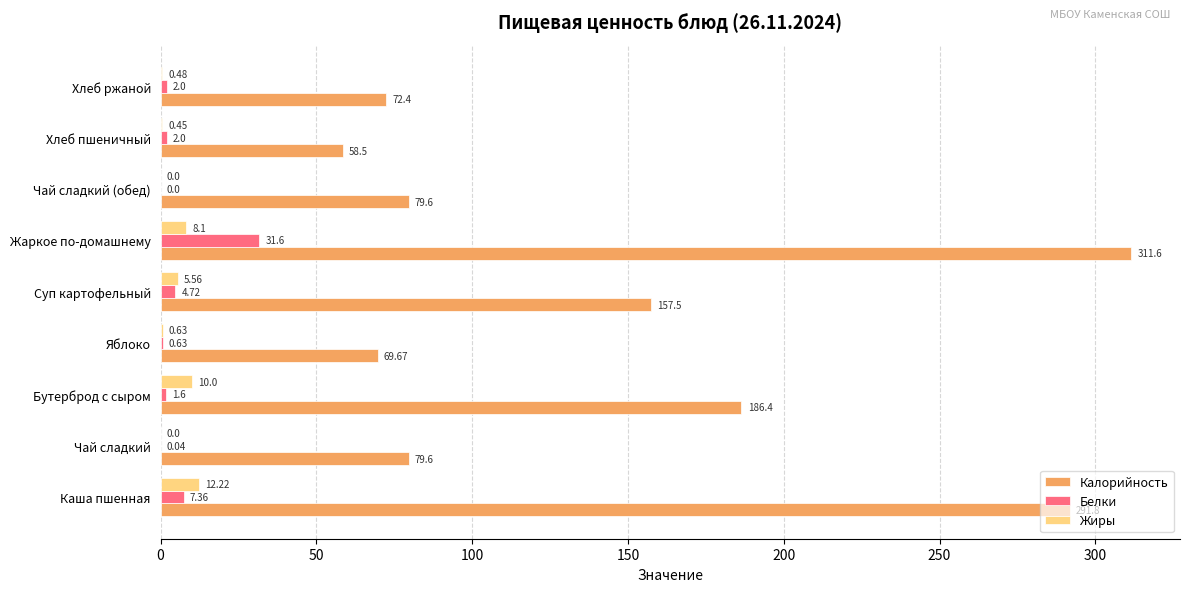

What is the sum of the Белки values at Бутерброд с сыром and Суп картофельный?

6.3